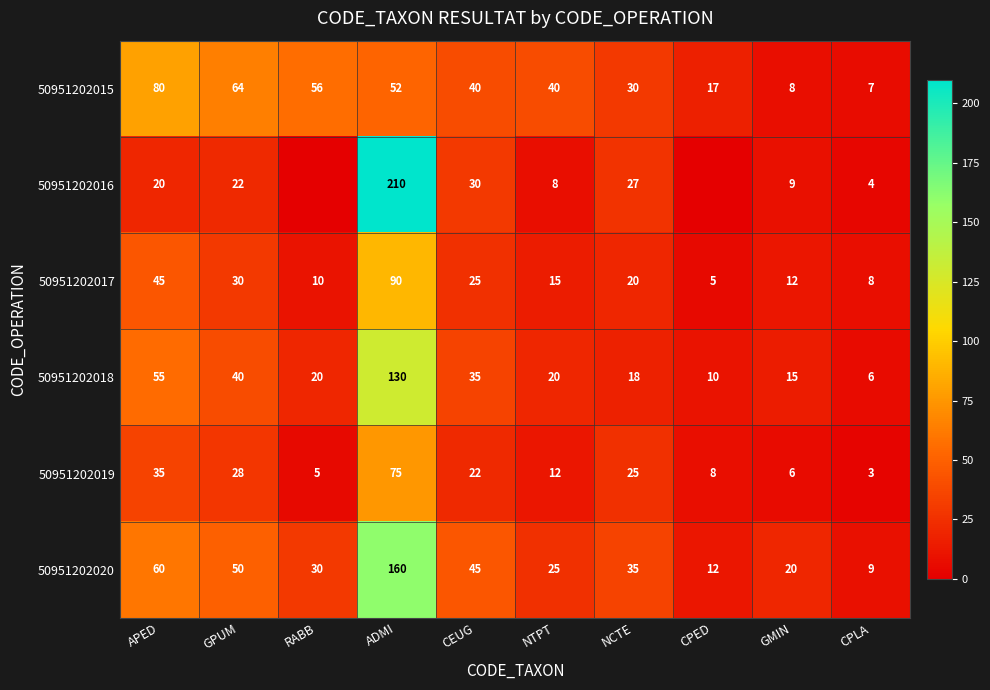

True or false: 50951202018 has a value of 18 at NCTE.

True